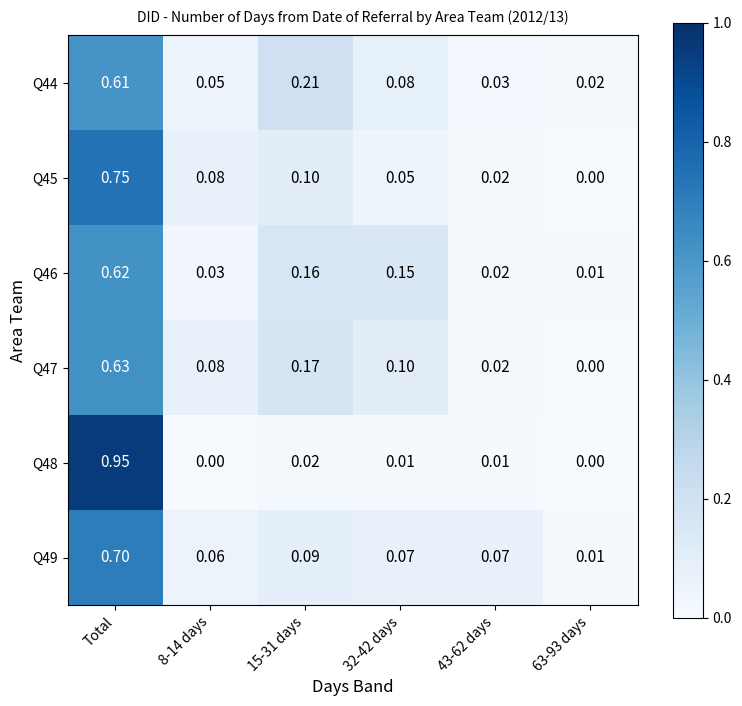

Is the value of Q47 at 32-42 days greater than the value of Q44 at 43-62 days?

Yes